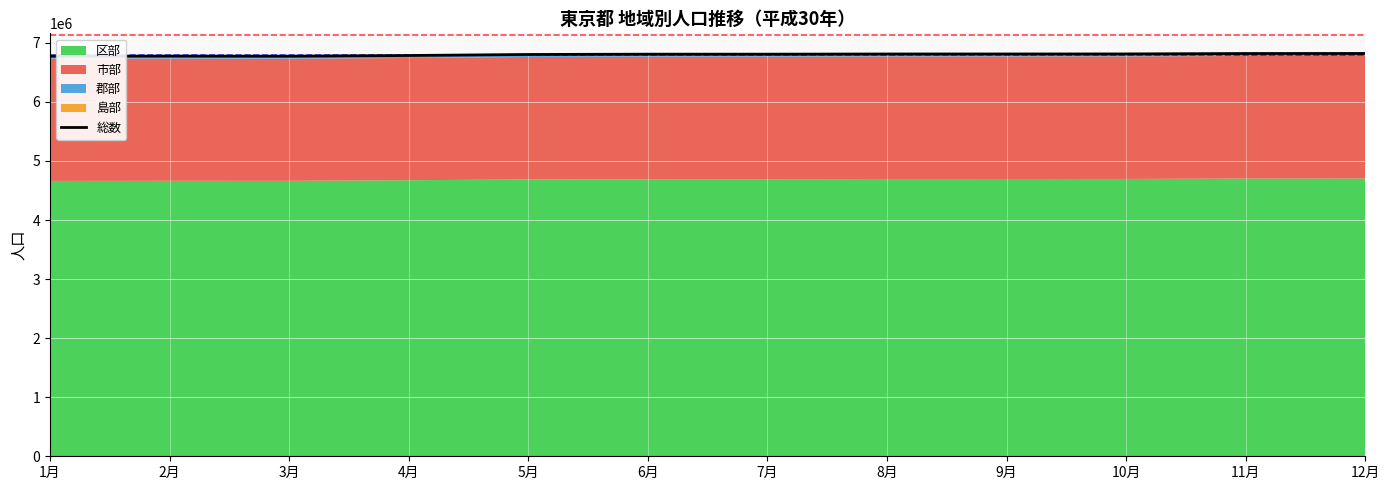

Reading left to right, extract all data points from this chart.

1月=6774226	2月=6775229	3月=6773670	4月=6785283	5月=6802772	6月=6807675	7月=6807666	8月=6810795	9月=6811070	10月=6811987	11月=6819000	12月=6819723